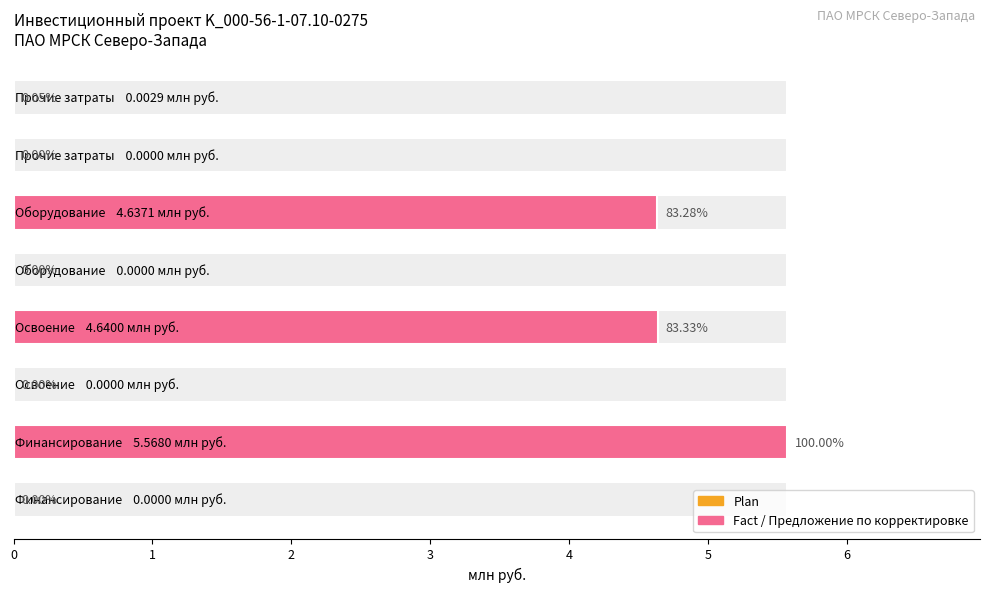

The chart shows a value of 2.6 at 5. True or false?

False